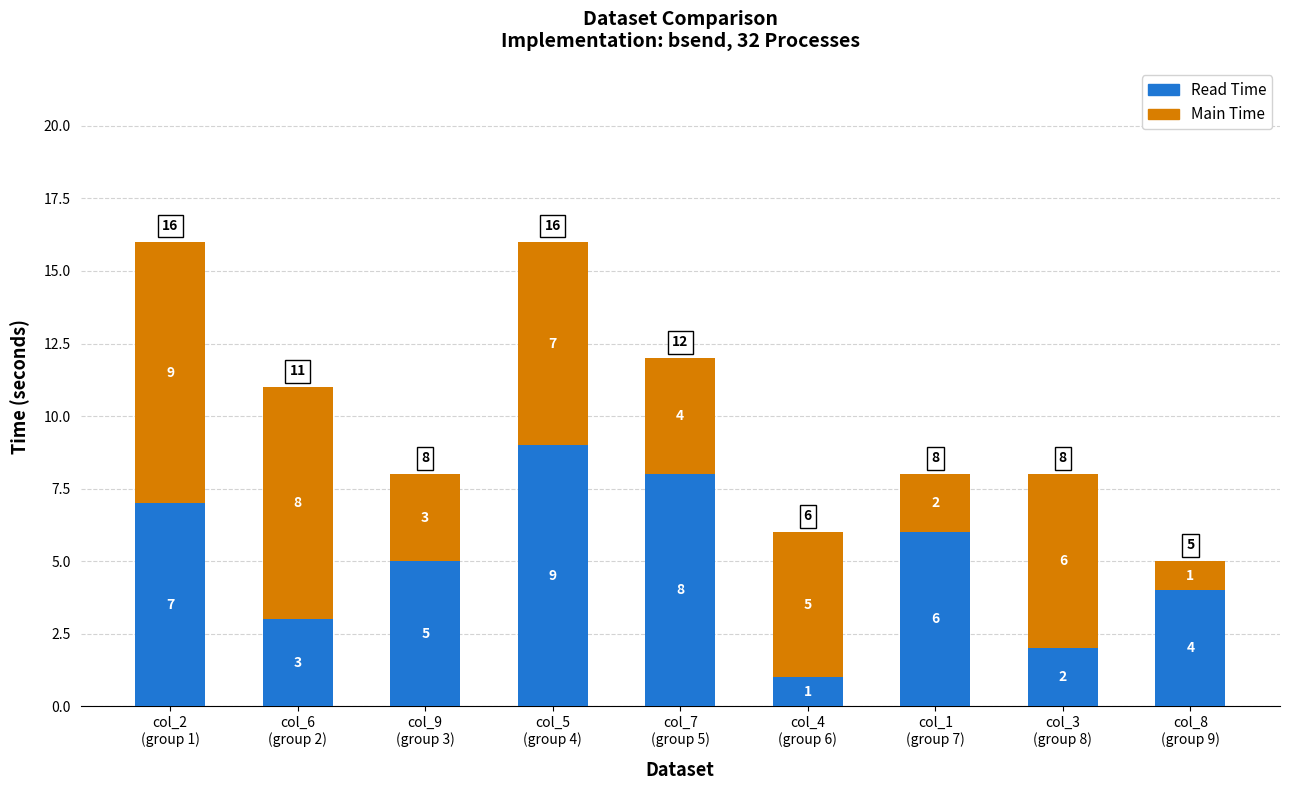

What is the maximum value for Read Time?

9